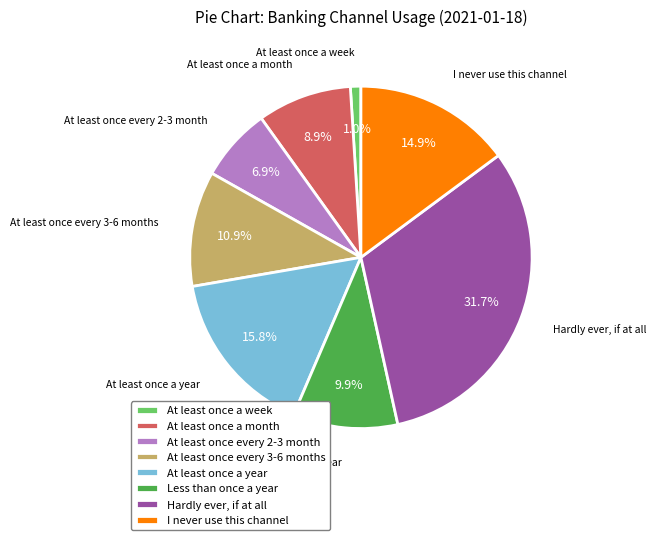

How many segments does this pie chart have?

8